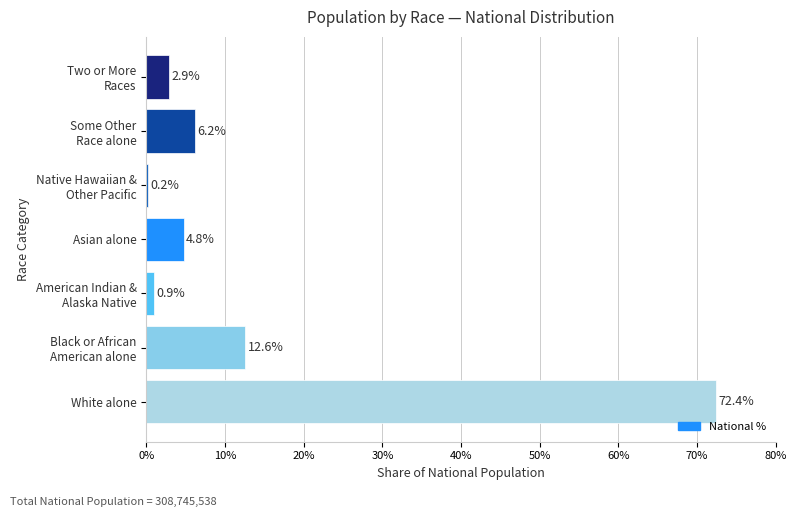

What is the greatest value displayed?

72.4